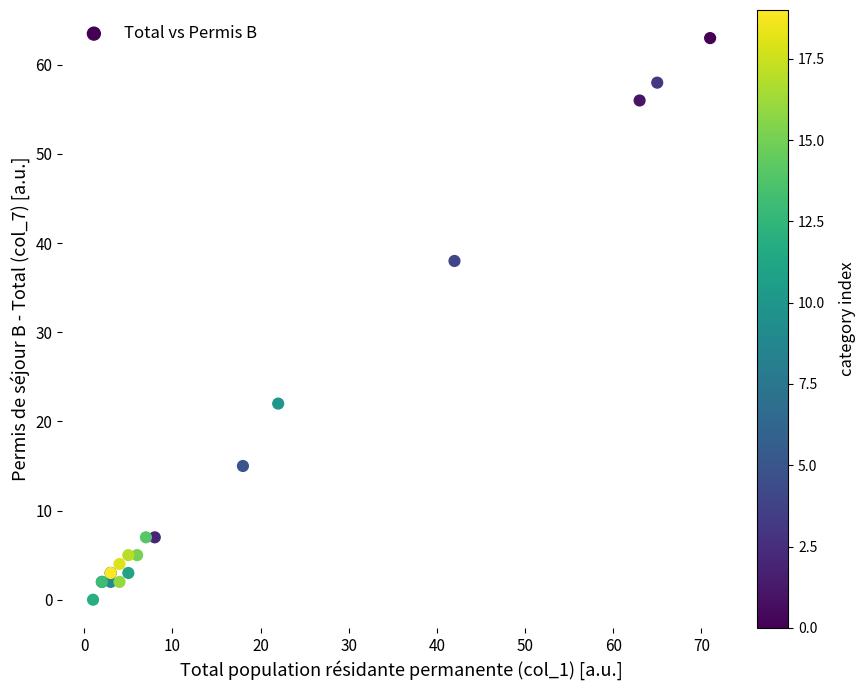

What Y value in the scatter plot is closest to 31?

38